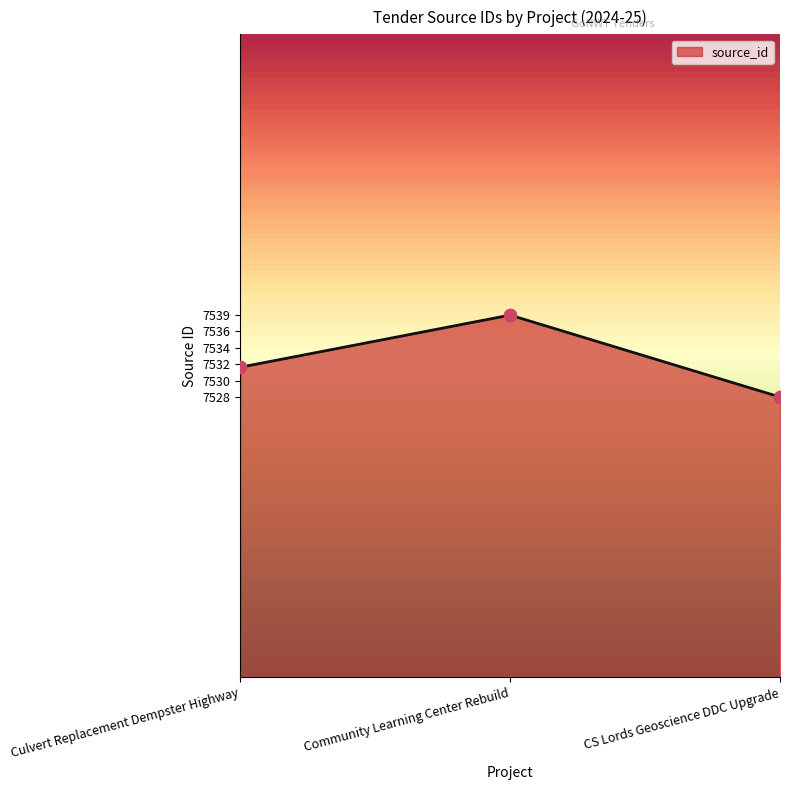

What is the change in value from Community Learning Center Rebuild to CS Lords Geoscience DDC Upgrade?

-11